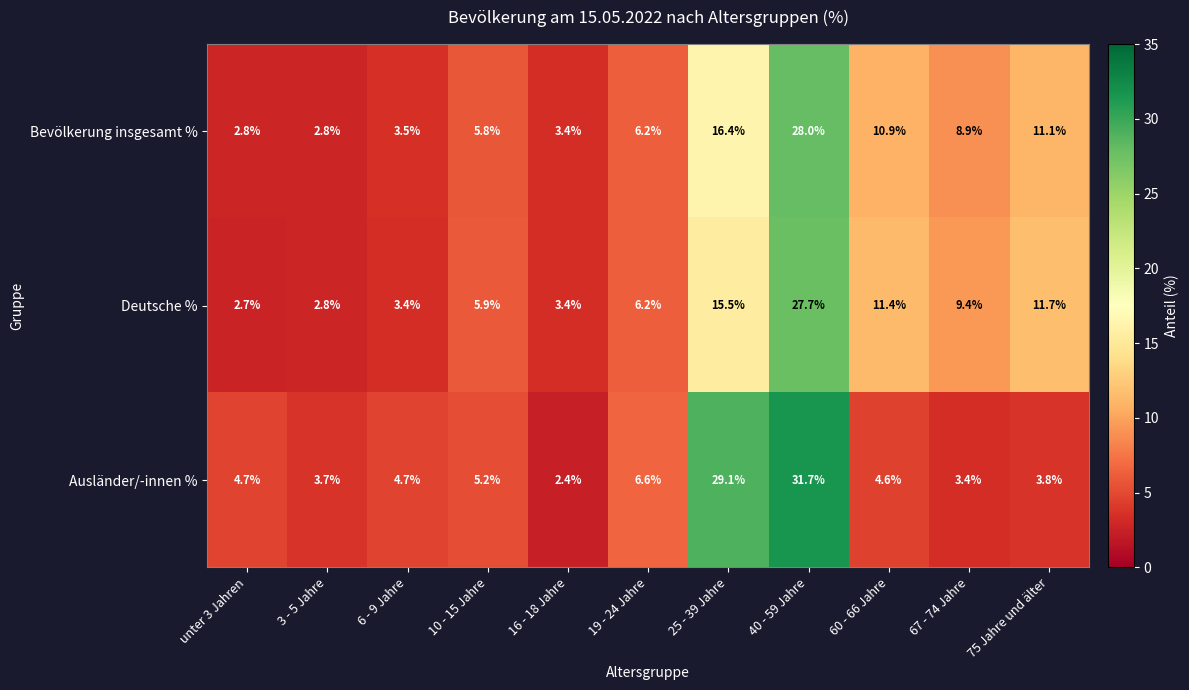

List the series in order of their overall mean, highest first.

Deutsche %, Ausländer/-innen %, Bevölkerung insgesamt %